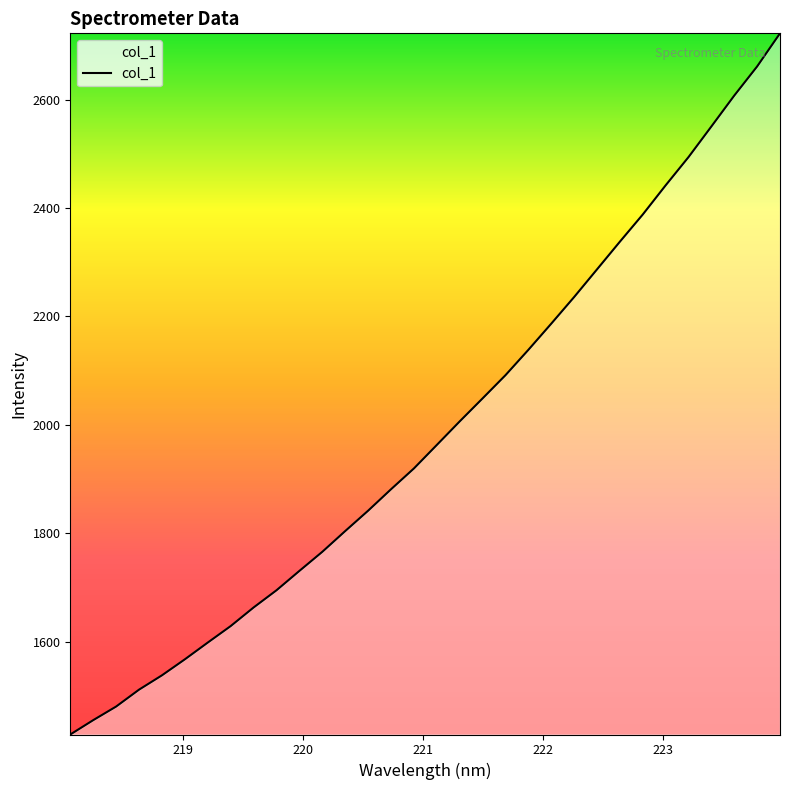

What is the difference between the maximum and minimum values?

1293.6